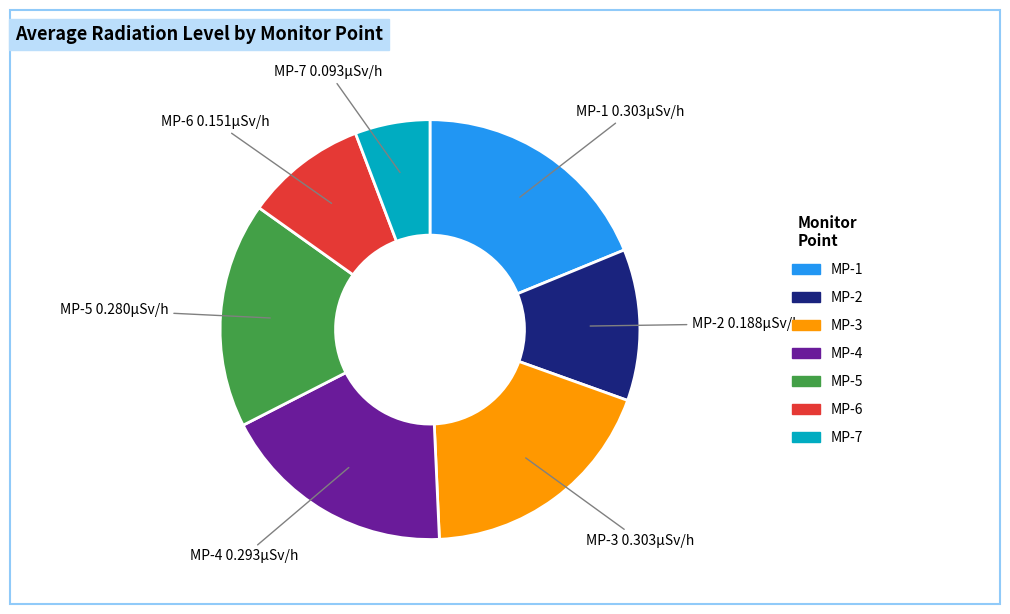

Does any single category account for the majority?

No